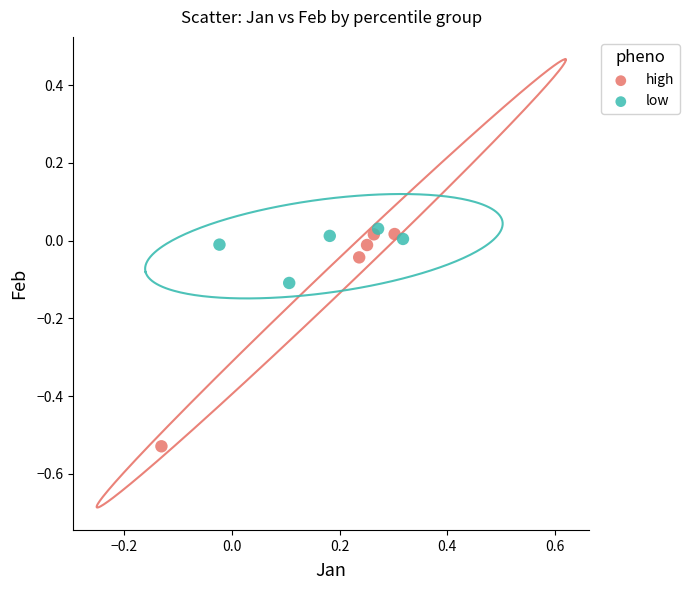

Which series contains the lowest Y value?

high